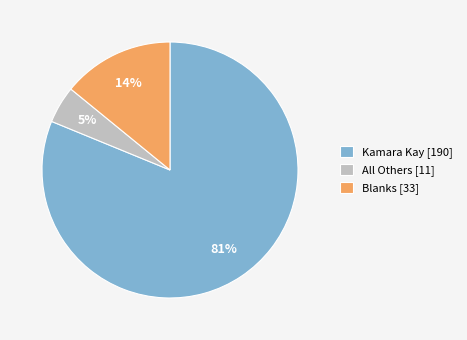

Between All Others [11] and Kamara Kay [190], which is larger?

Kamara Kay [190]